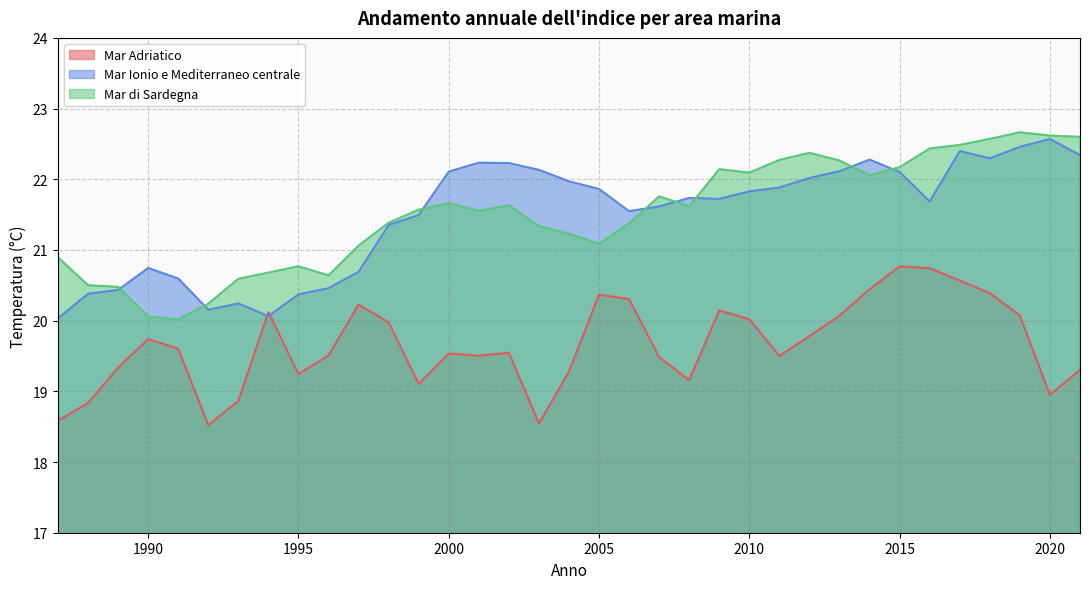

At which label is Mar Ionio e Mediterraneo centrale closest to 21?

1990